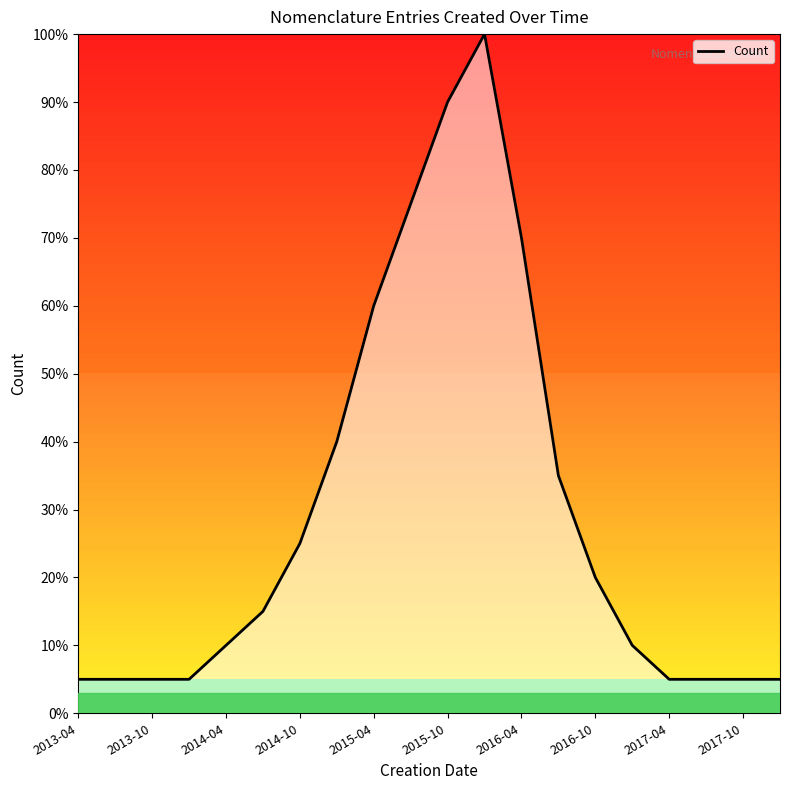

What is the maximum value shown in the chart?

100